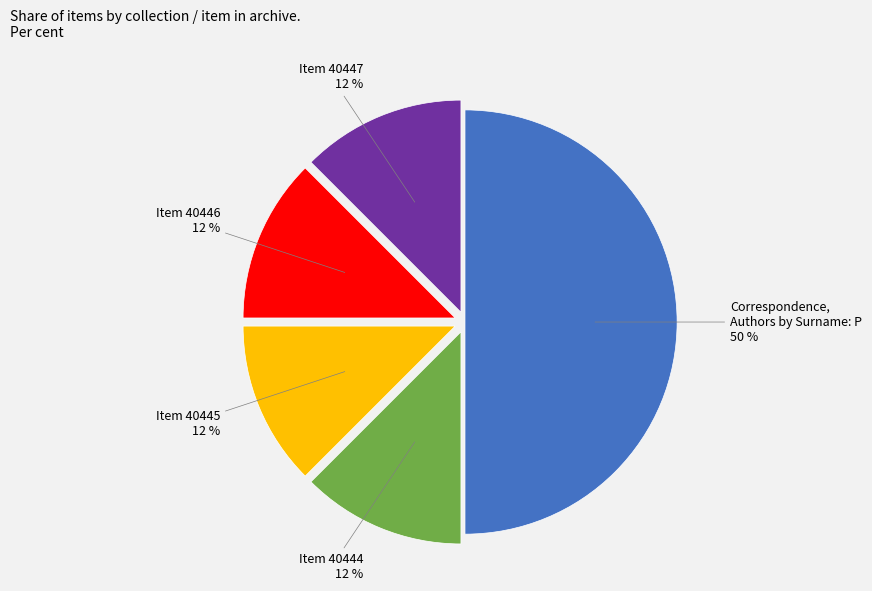

Which slice is the largest?

Correspondence, Authors by Surname: P